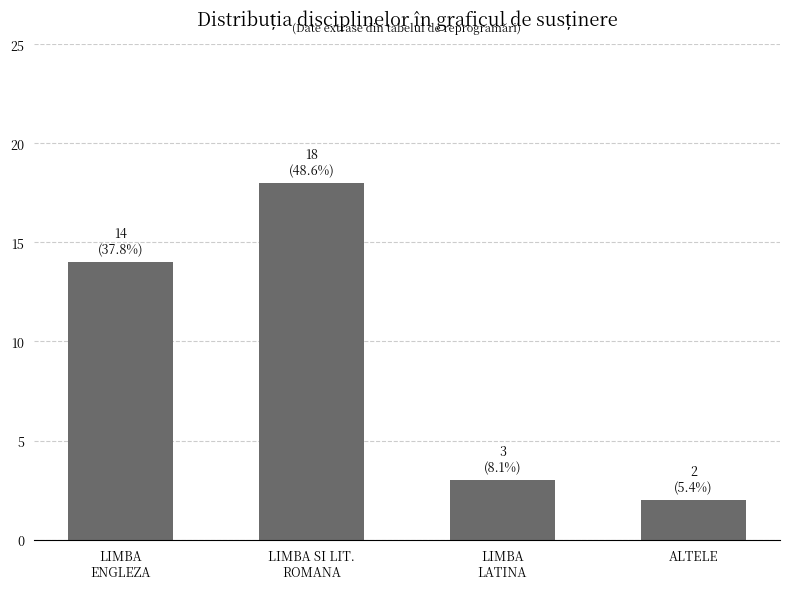

Between LIMBA SI LIT.
ROMANA and LIMBA
LATINA, which is larger?

LIMBA SI LIT.
ROMANA